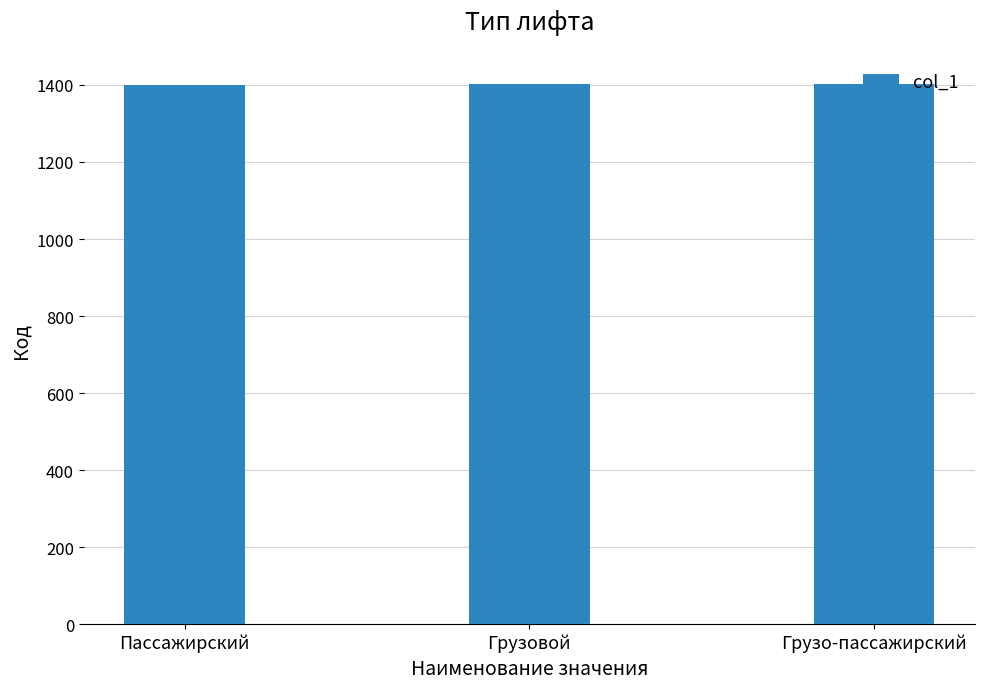

What is the smallest value displayed?

1401